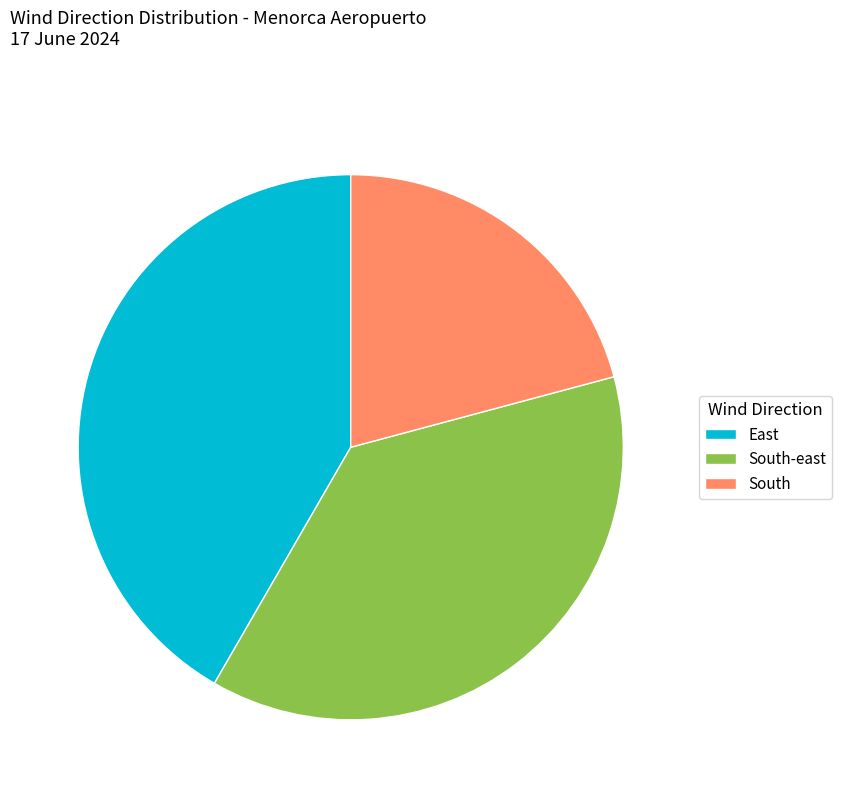

Approximately how many times larger is the value at East compared to South?

2.0